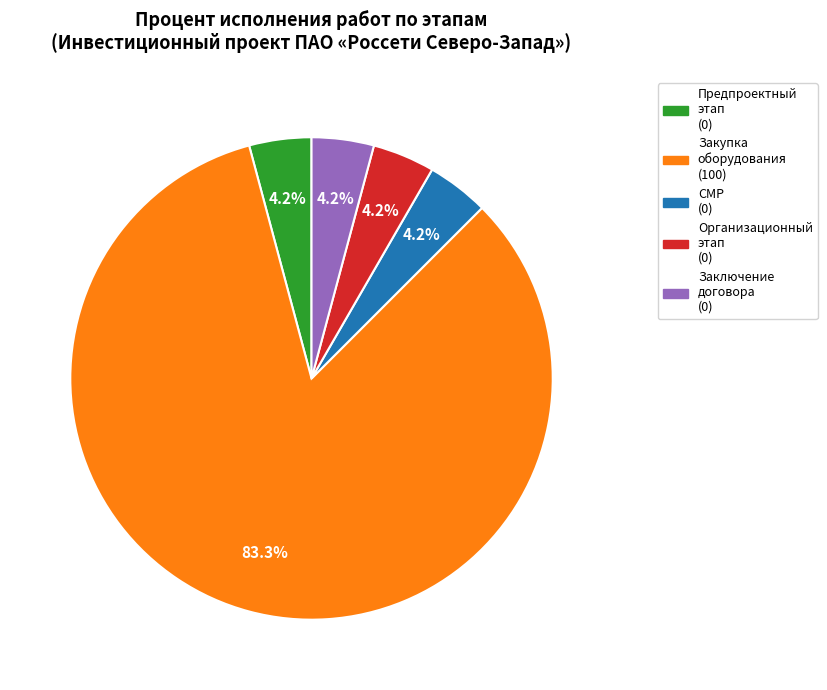

How many slices are in this pie chart?

5